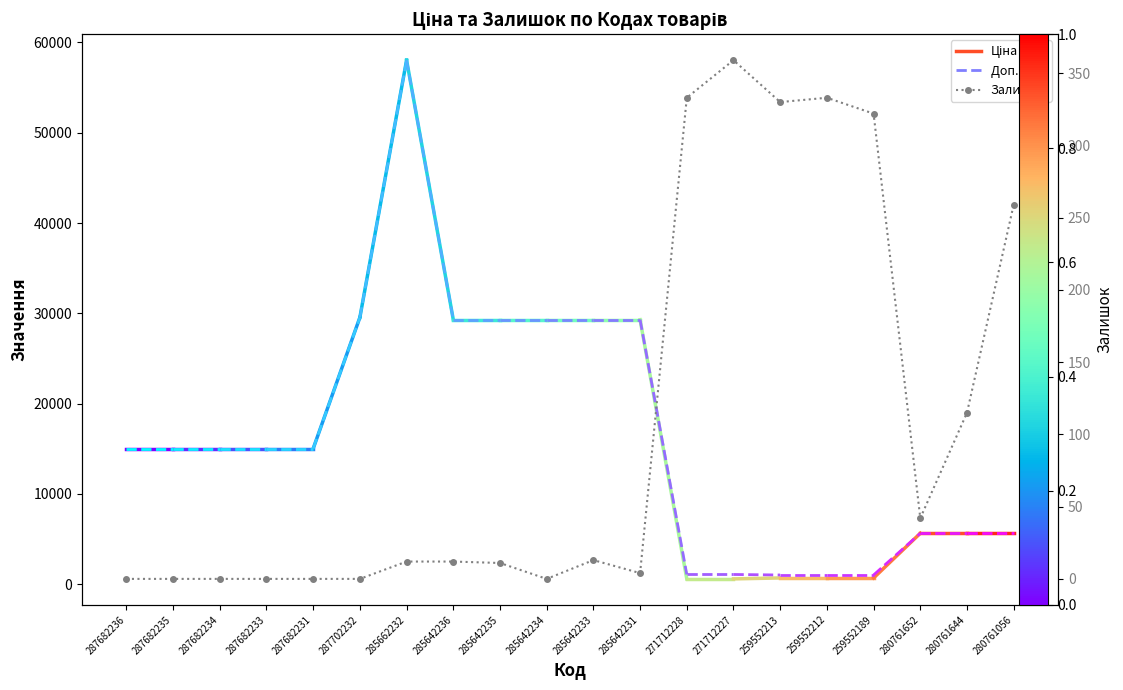

What is the change in value from 285642236 to 285642235?

-1